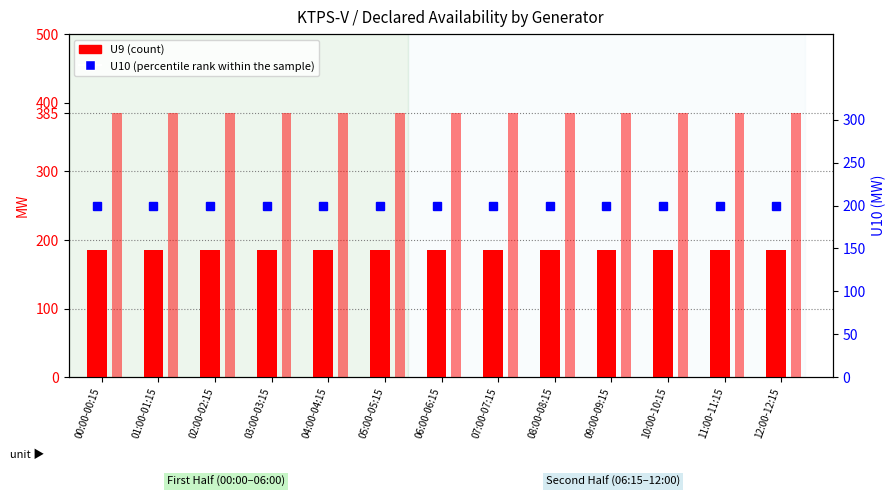

List the series in order of their peak value, lowest first.

U9, U10, Declared Availability Ex-Bus (MW)